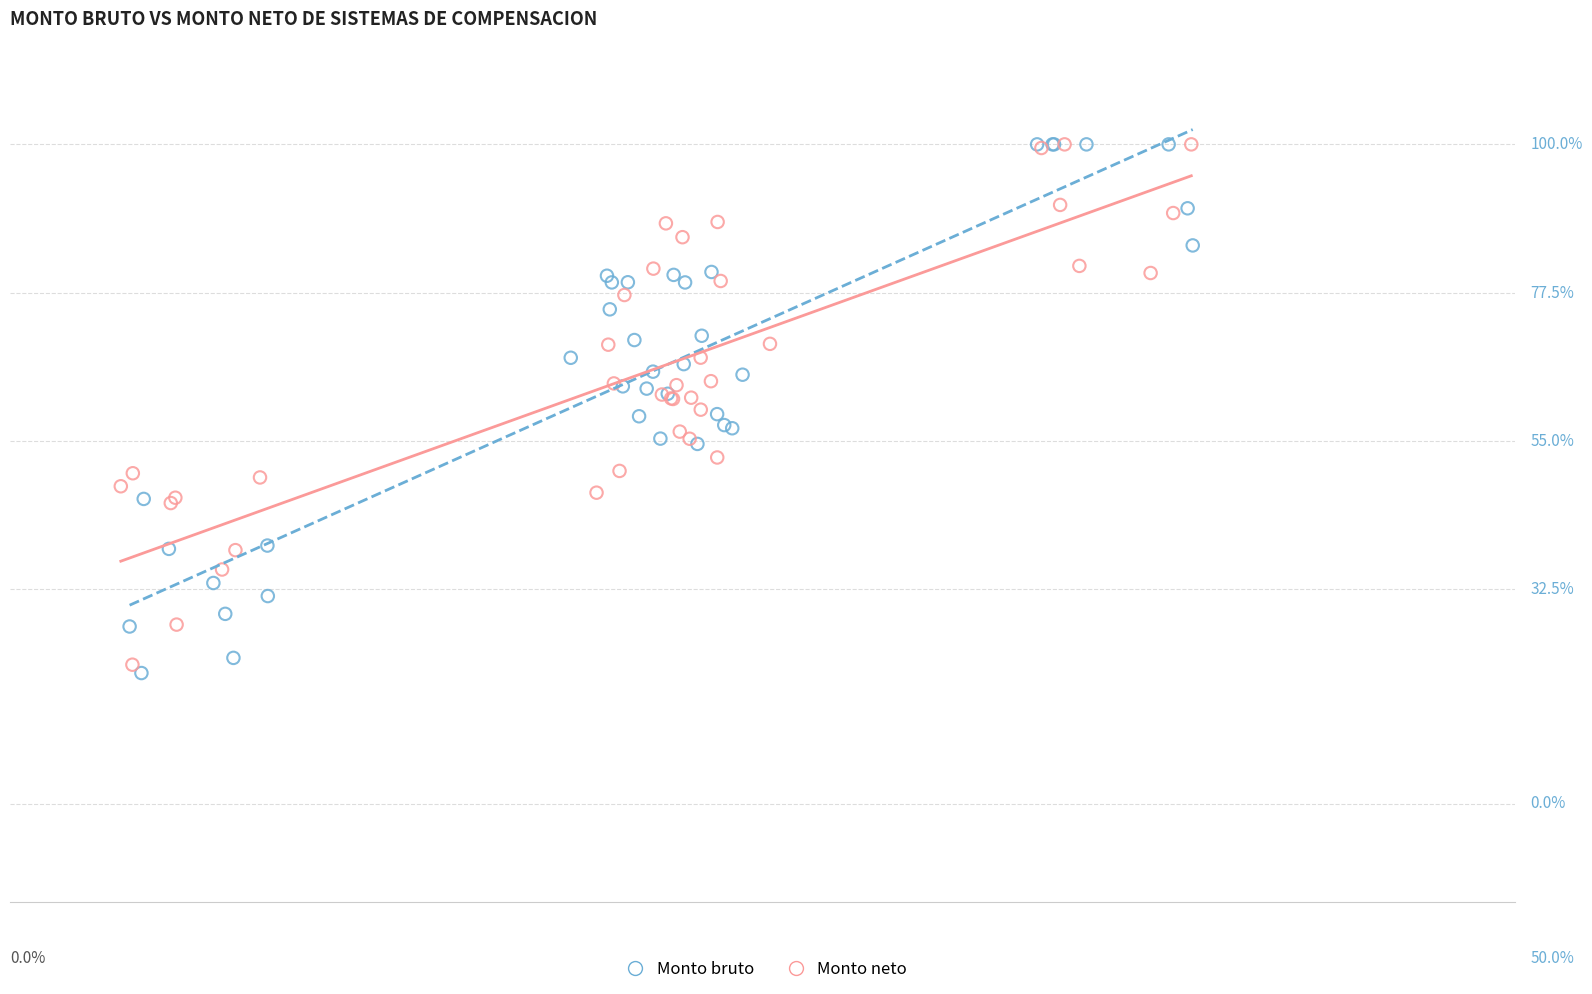

What are all the series names shown in the legend?

Monto bruto, Monto neto